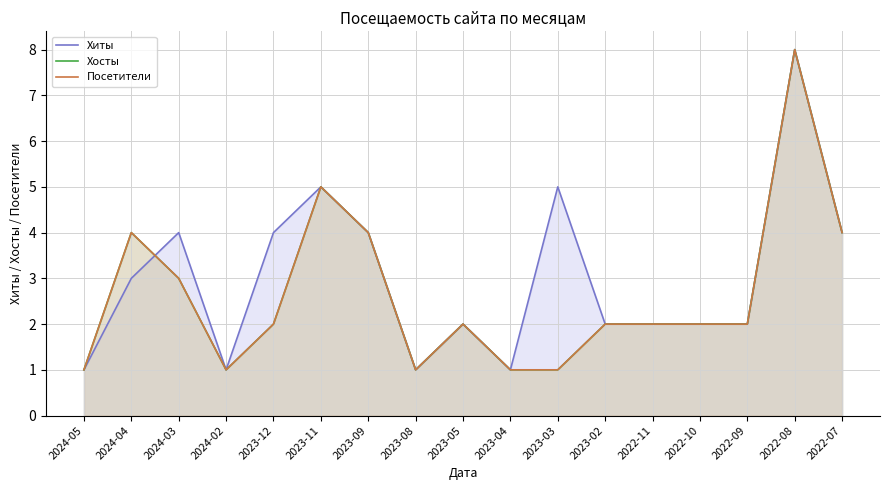

Is the value of Хиты at 2023-02 greater than the value of Хосты at 2023-09?

No